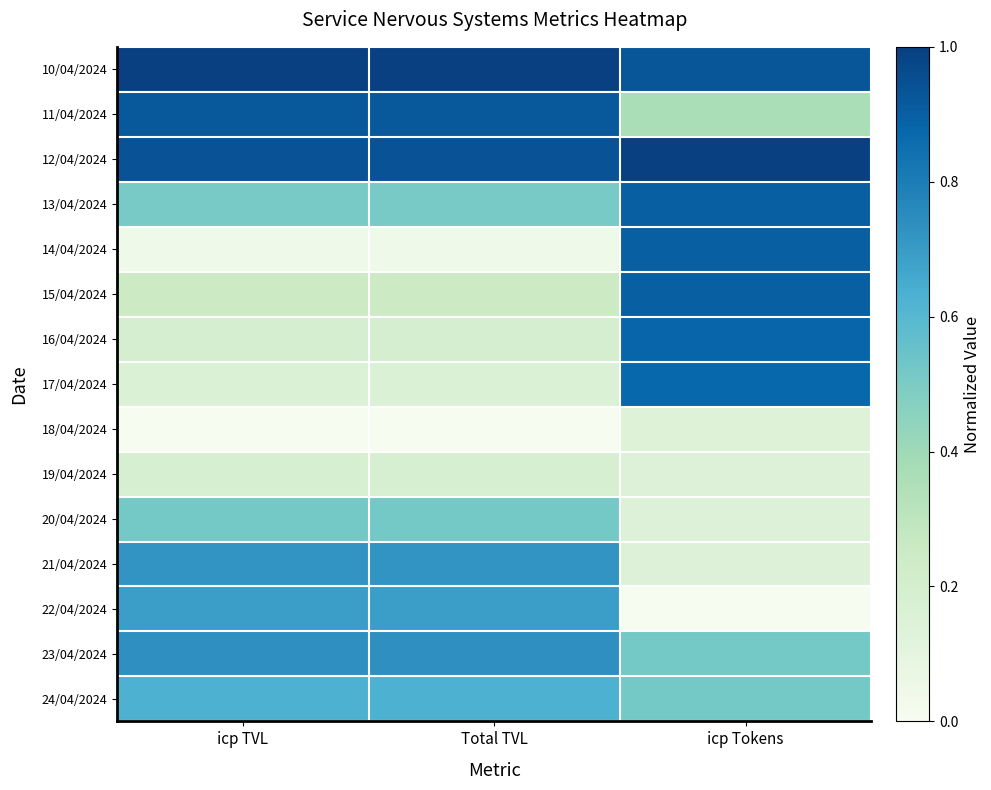

Count the number of categories in the chart.

3